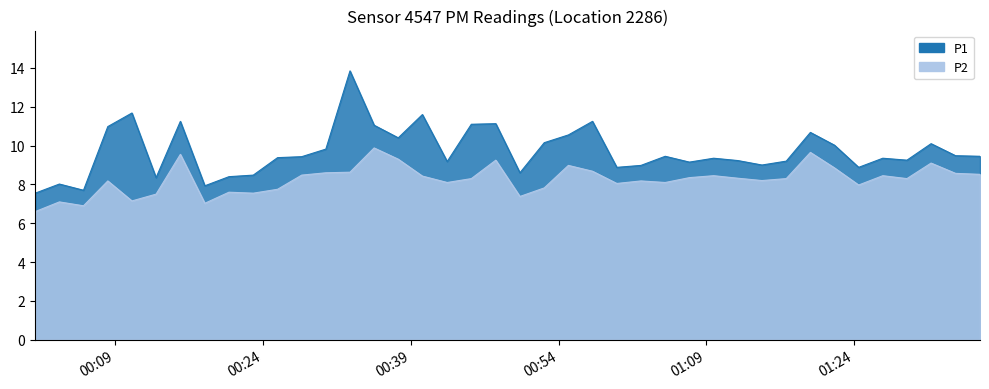

The value of P2 at 2023-03-01T01:17:07 is 8.3. True or false?

True